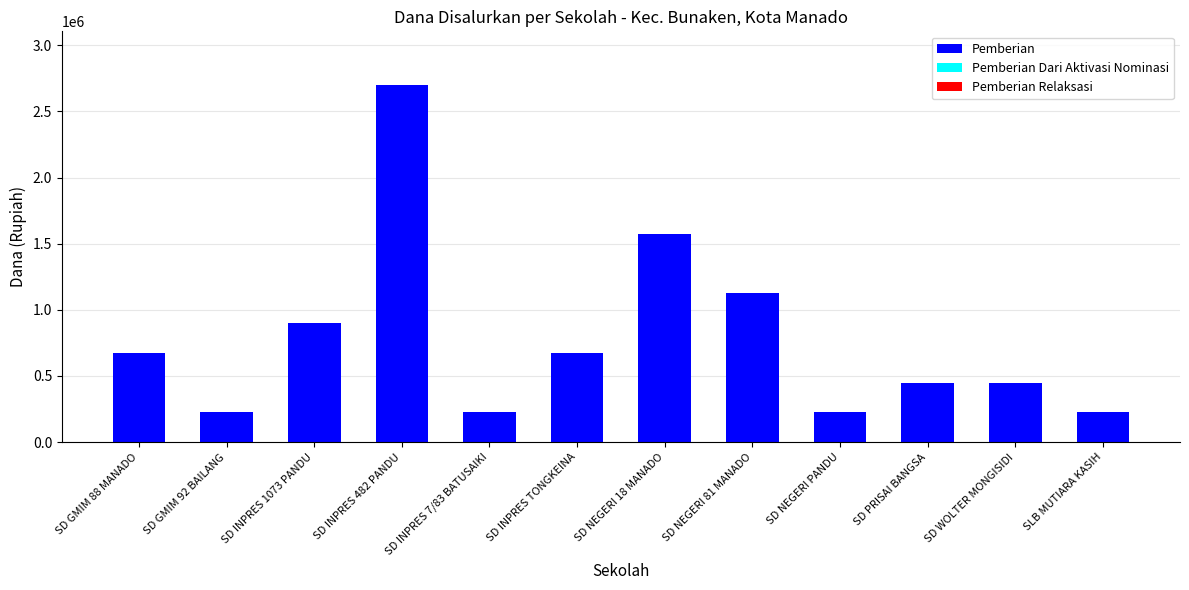

How many categories are shown in the chart?

12